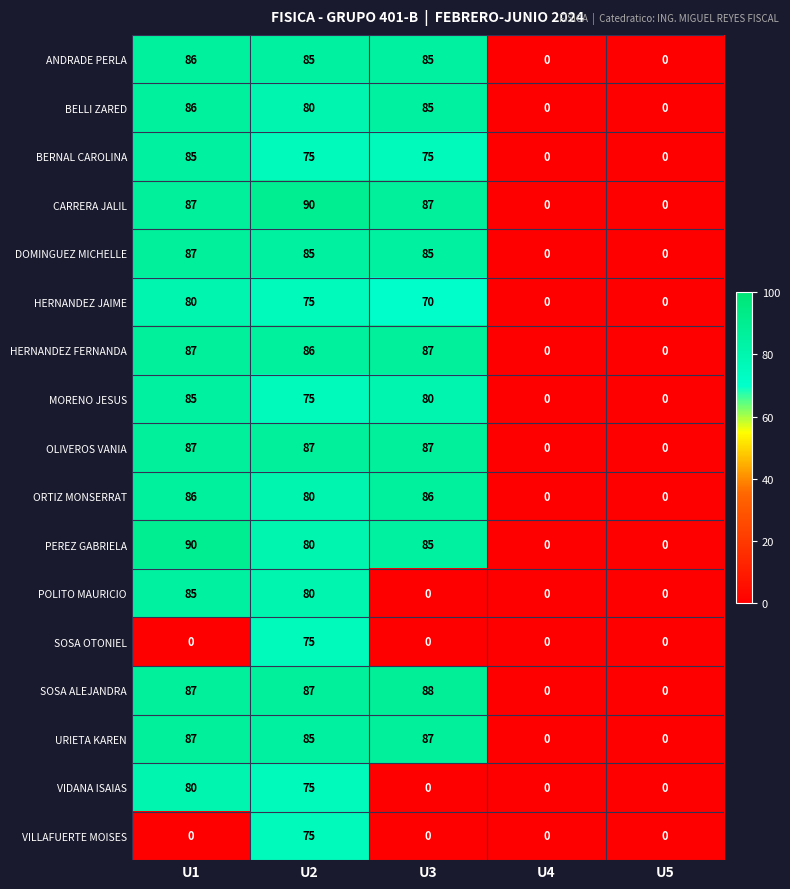

How many values in VIDANA ISAIAS are above zero?

2